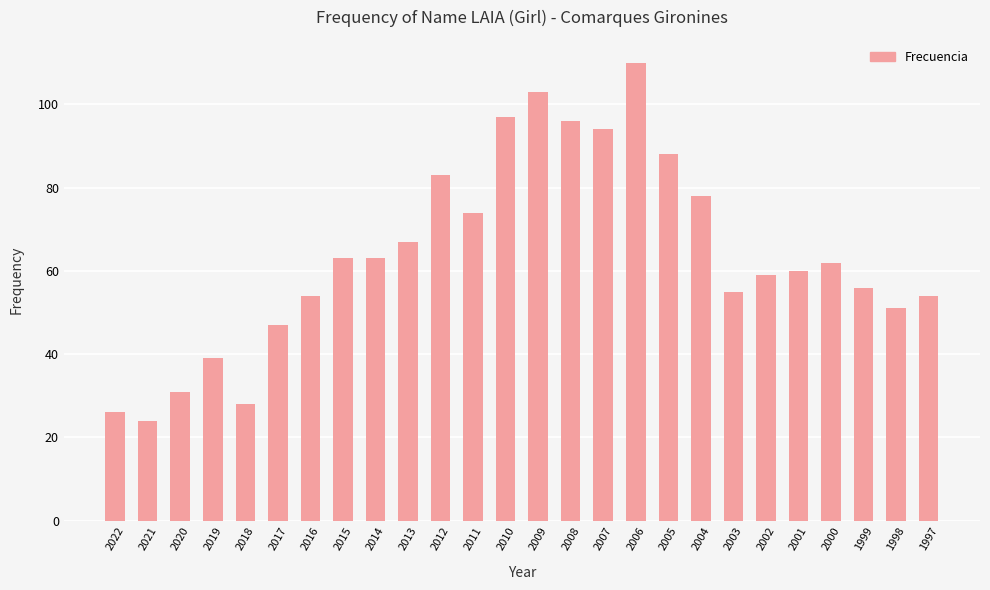

What is the value of the 25th bar from the left?

51